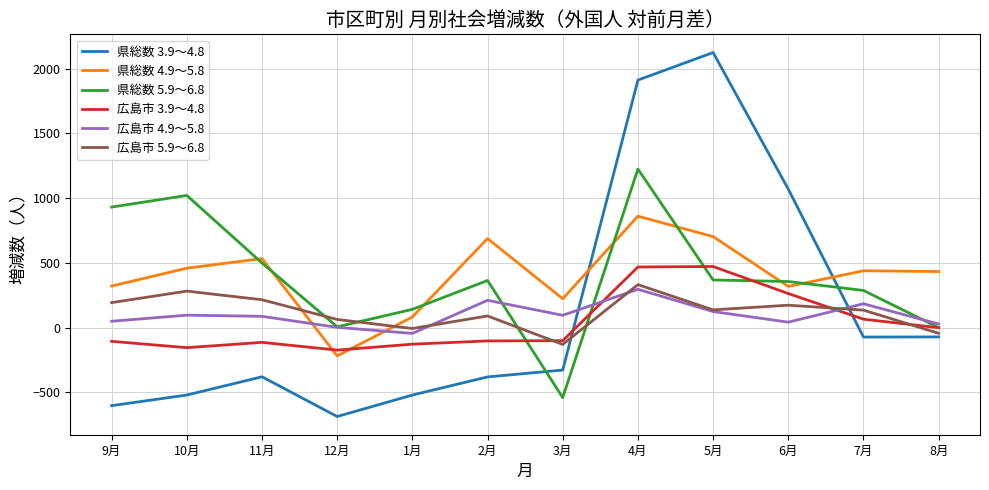

Which series has the widest spread of values?

県総数 3.9～4.8